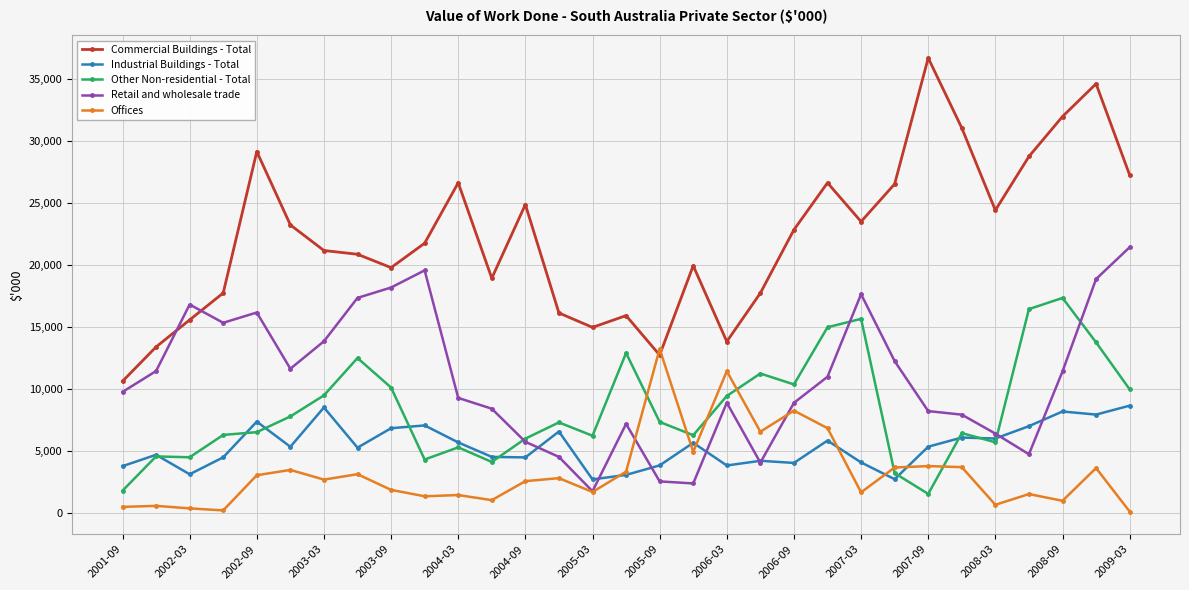

Which series has the largest range (max minus min)?

Commercial Buildings - Total